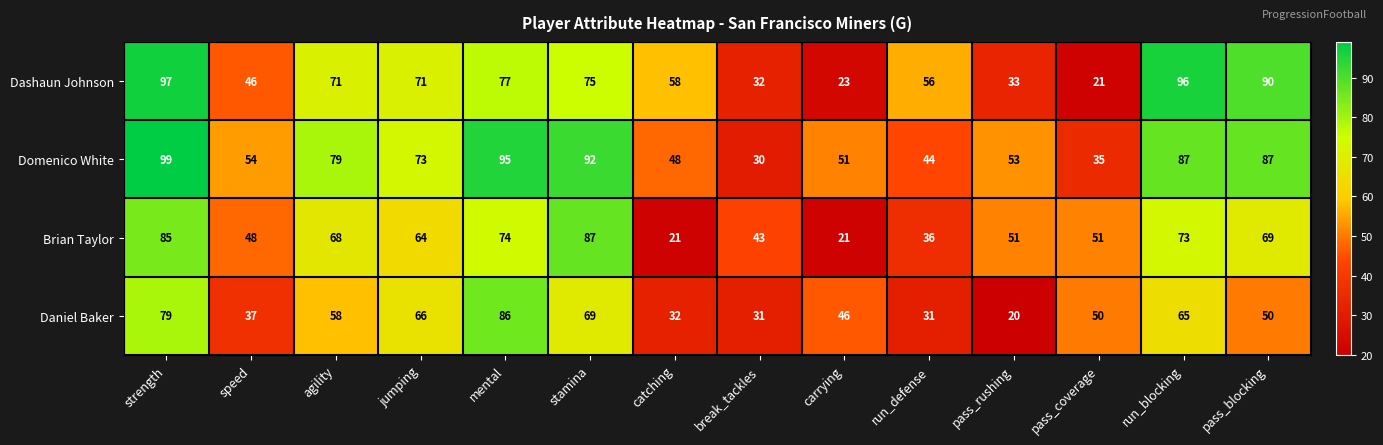

Rank the series by their average value, from lowest to highest.

Daniel Baker, Brian Taylor, Dashaun Johnson, Domenico White